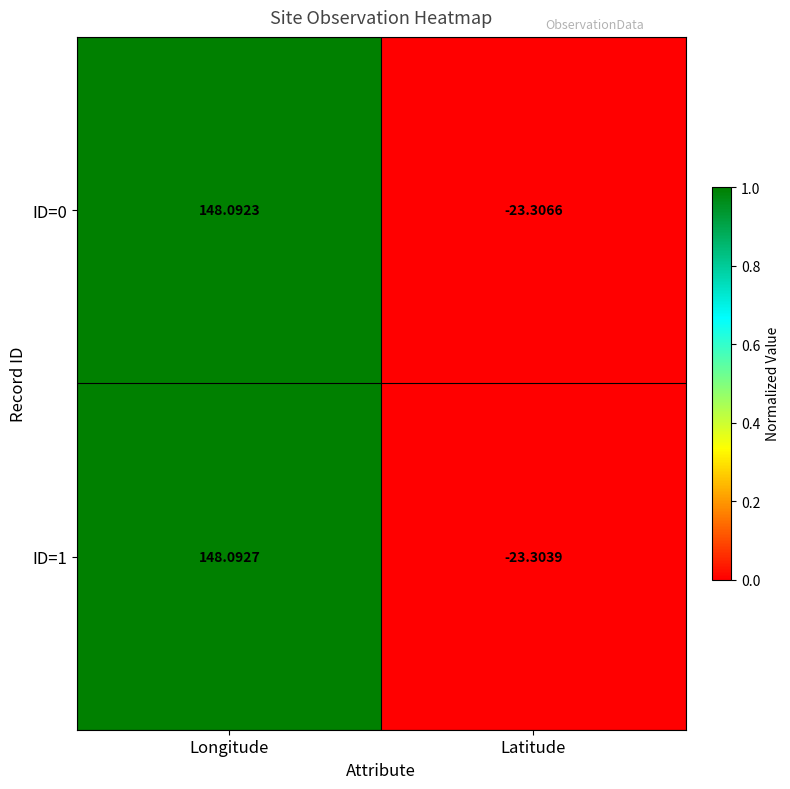

How many data points does each series have?

2